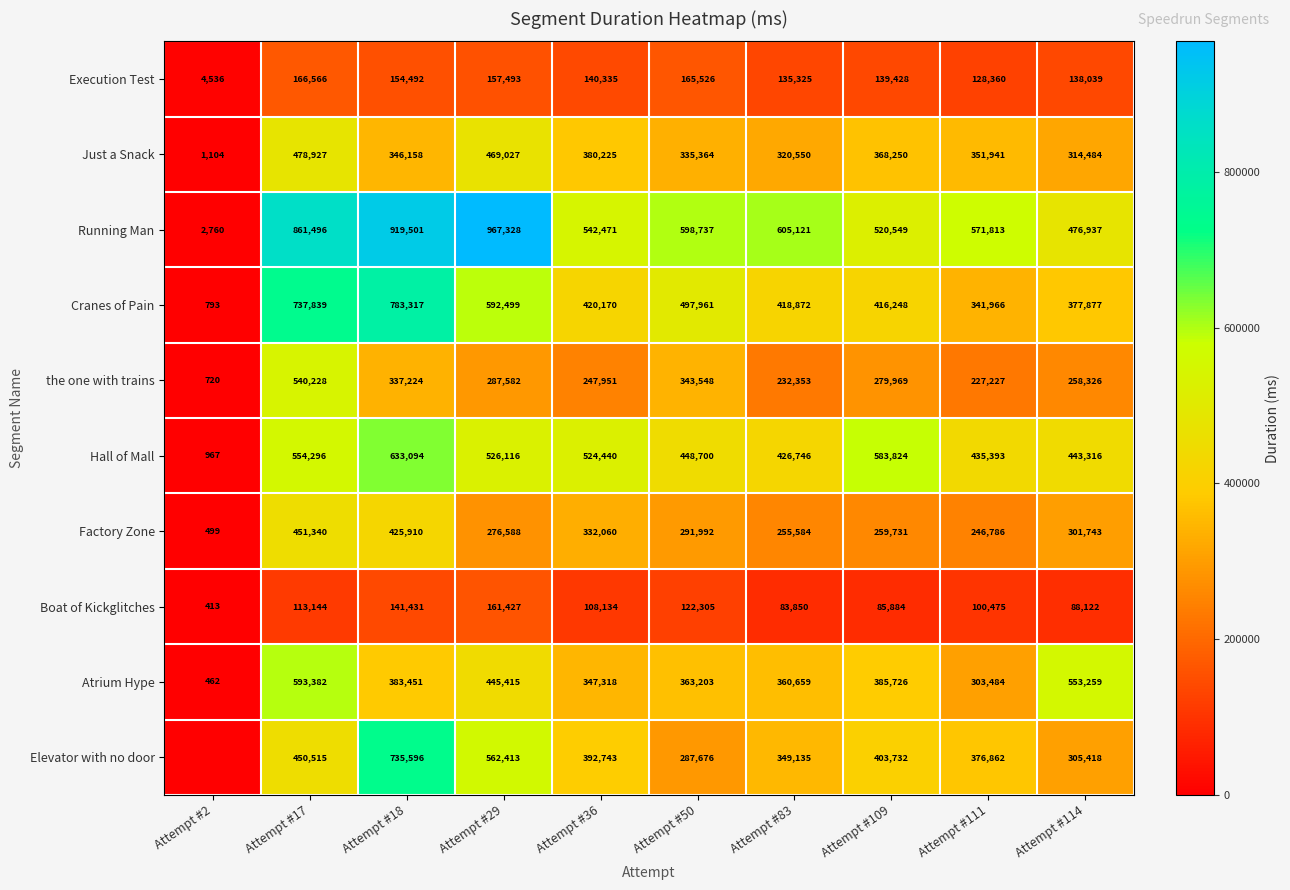

At Attempt #36, list the series in order from smallest to largest.

Boat of Kickglitches, Execution Test, the one with trains, Factory Zone, Atrium Hype, Just a Snack, Elevator with no door, Cranes of Pain, Hall of Mall, Running Man